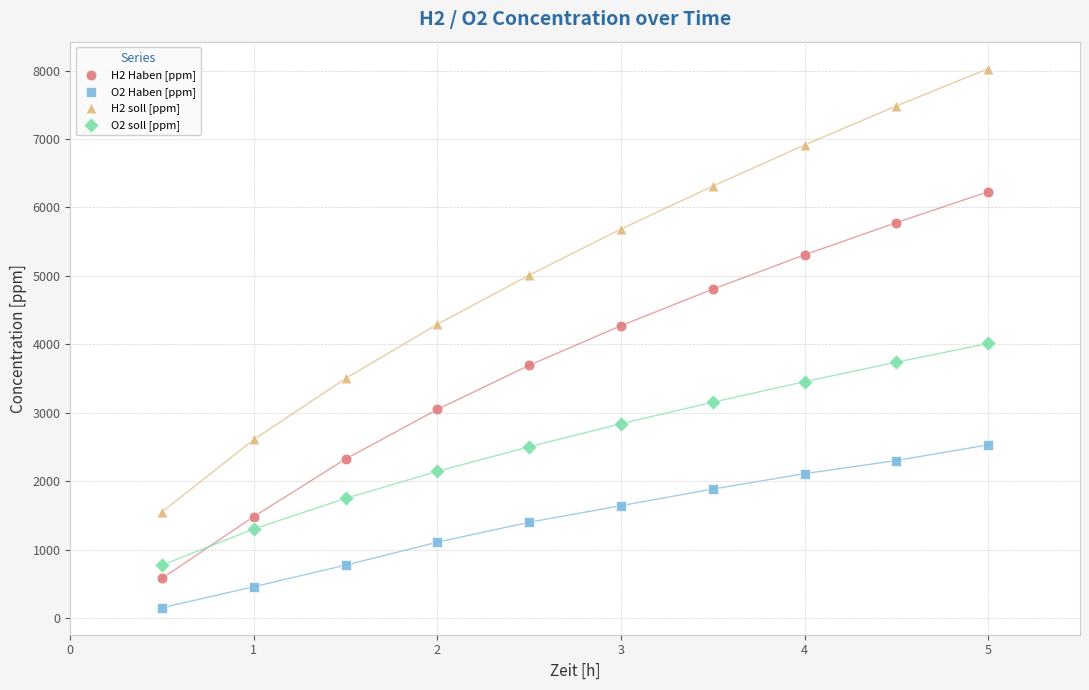

Which series contains the lowest Y value?

O2 Haben [ppm]